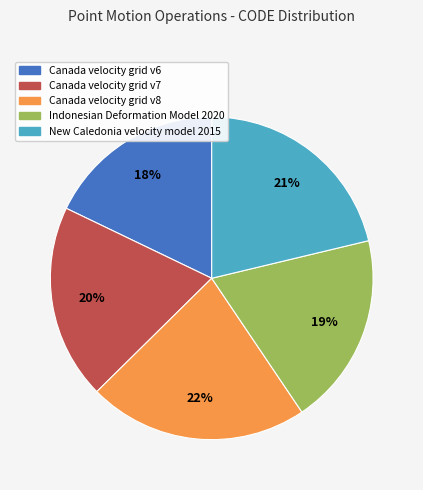

Is it true that New Caledonia velocity model 2015 is 29% of the pie?

False